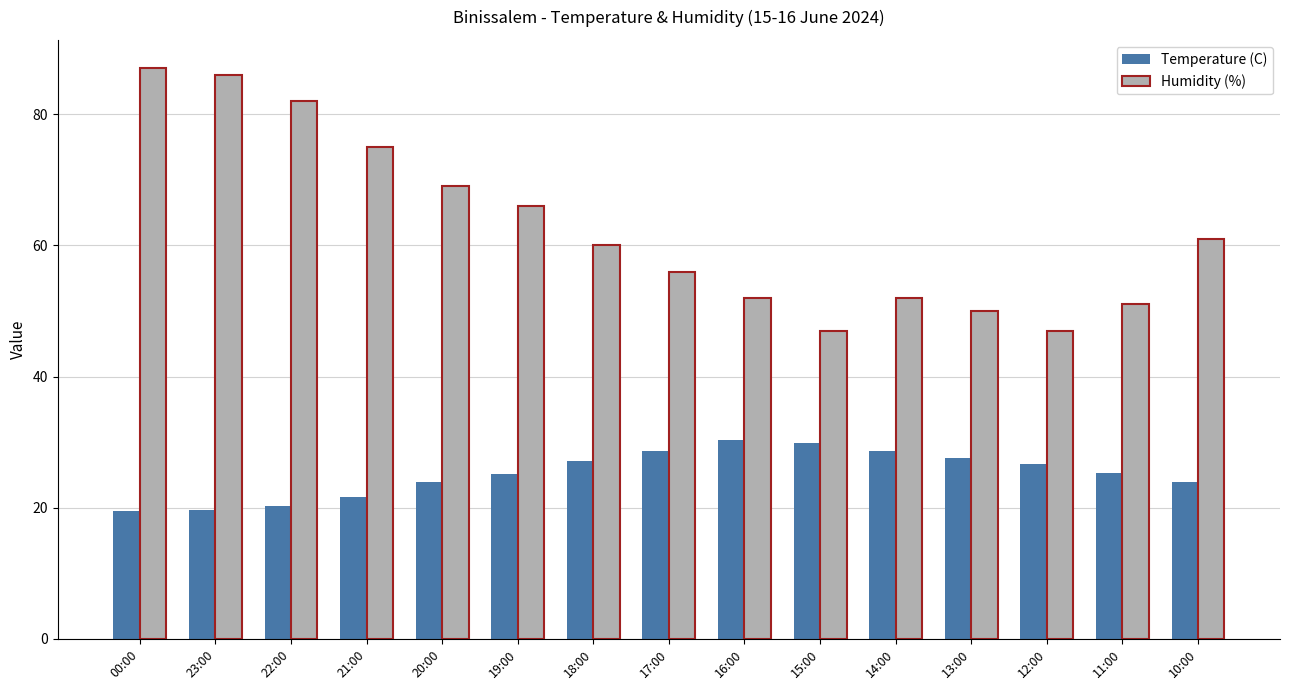

What is the minimum value shown in the chart?

19.5